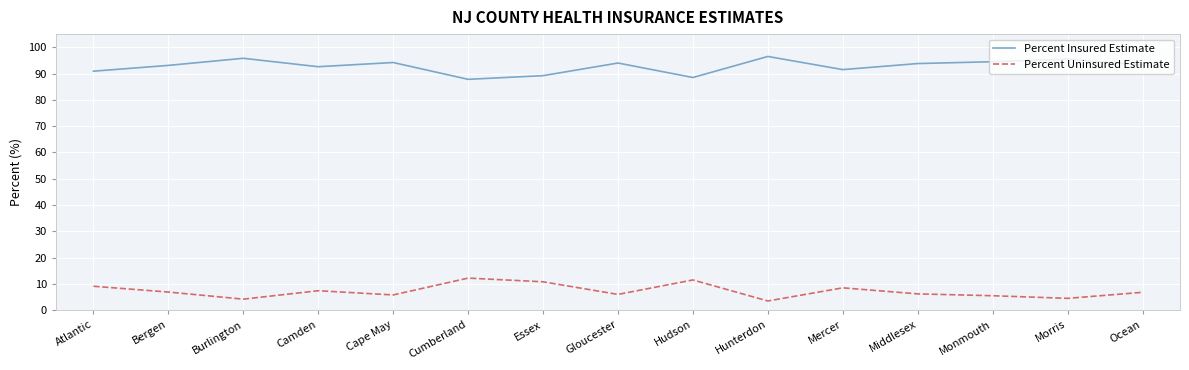

What is the difference between the highest and lowest values at Essex?

78.4